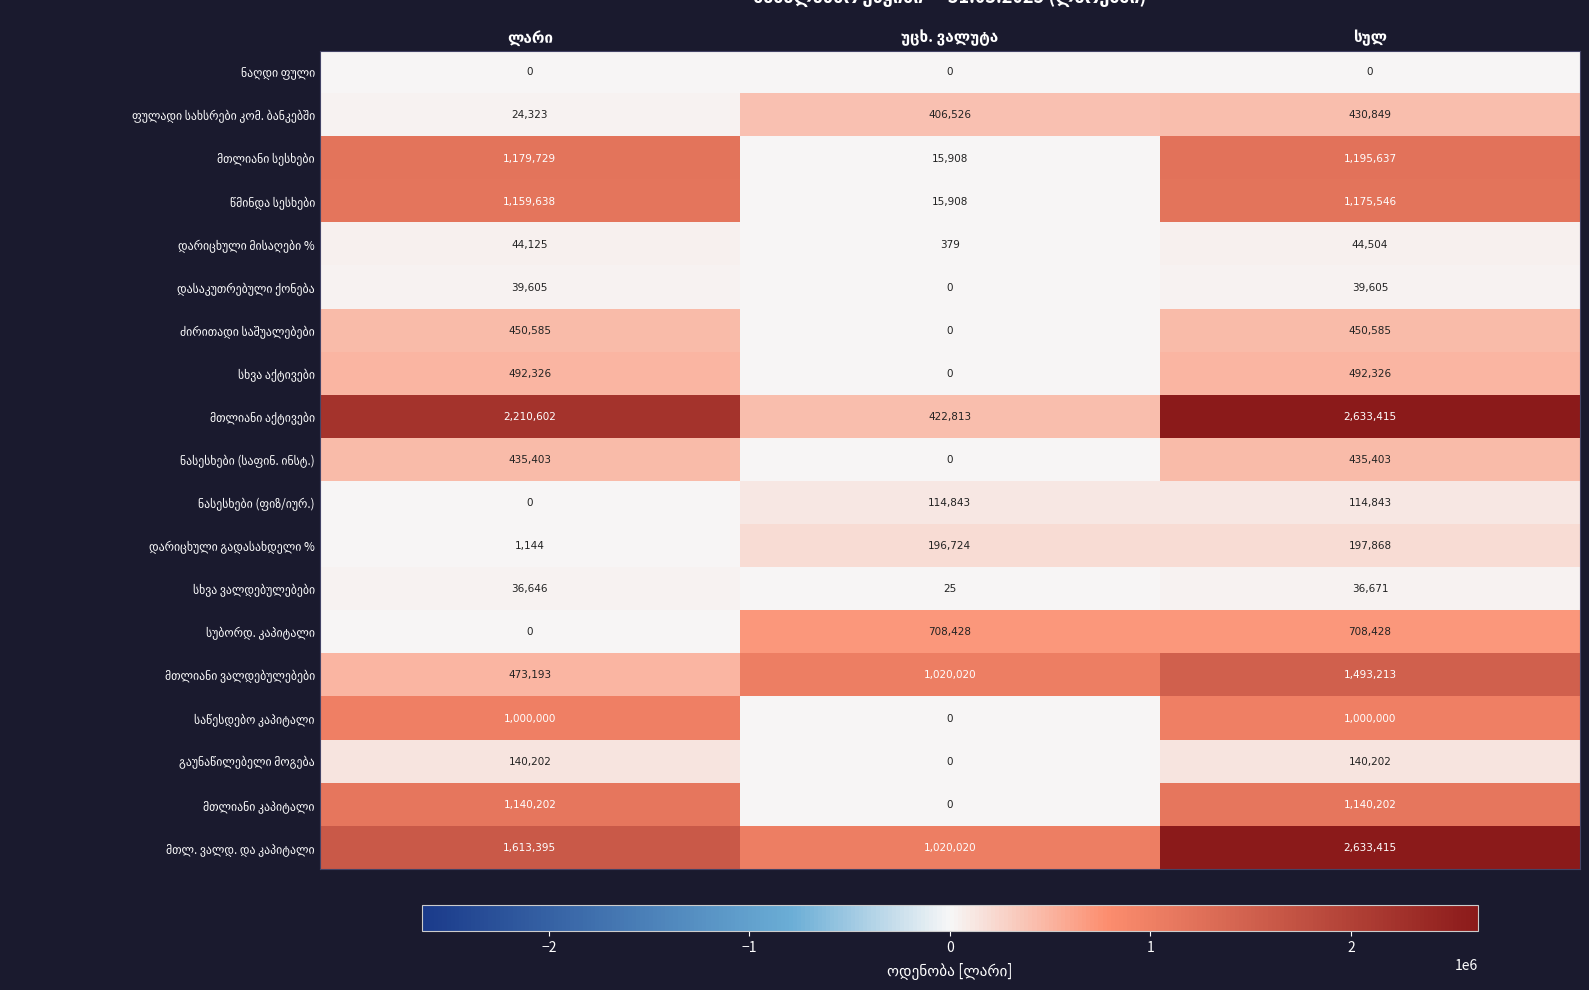

Count the number of data series in this chart.

19